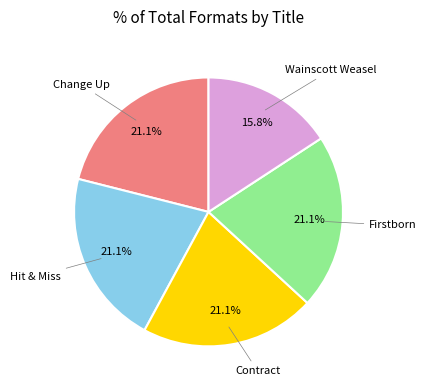

Is there any slice that represents more than half of the pie?

No